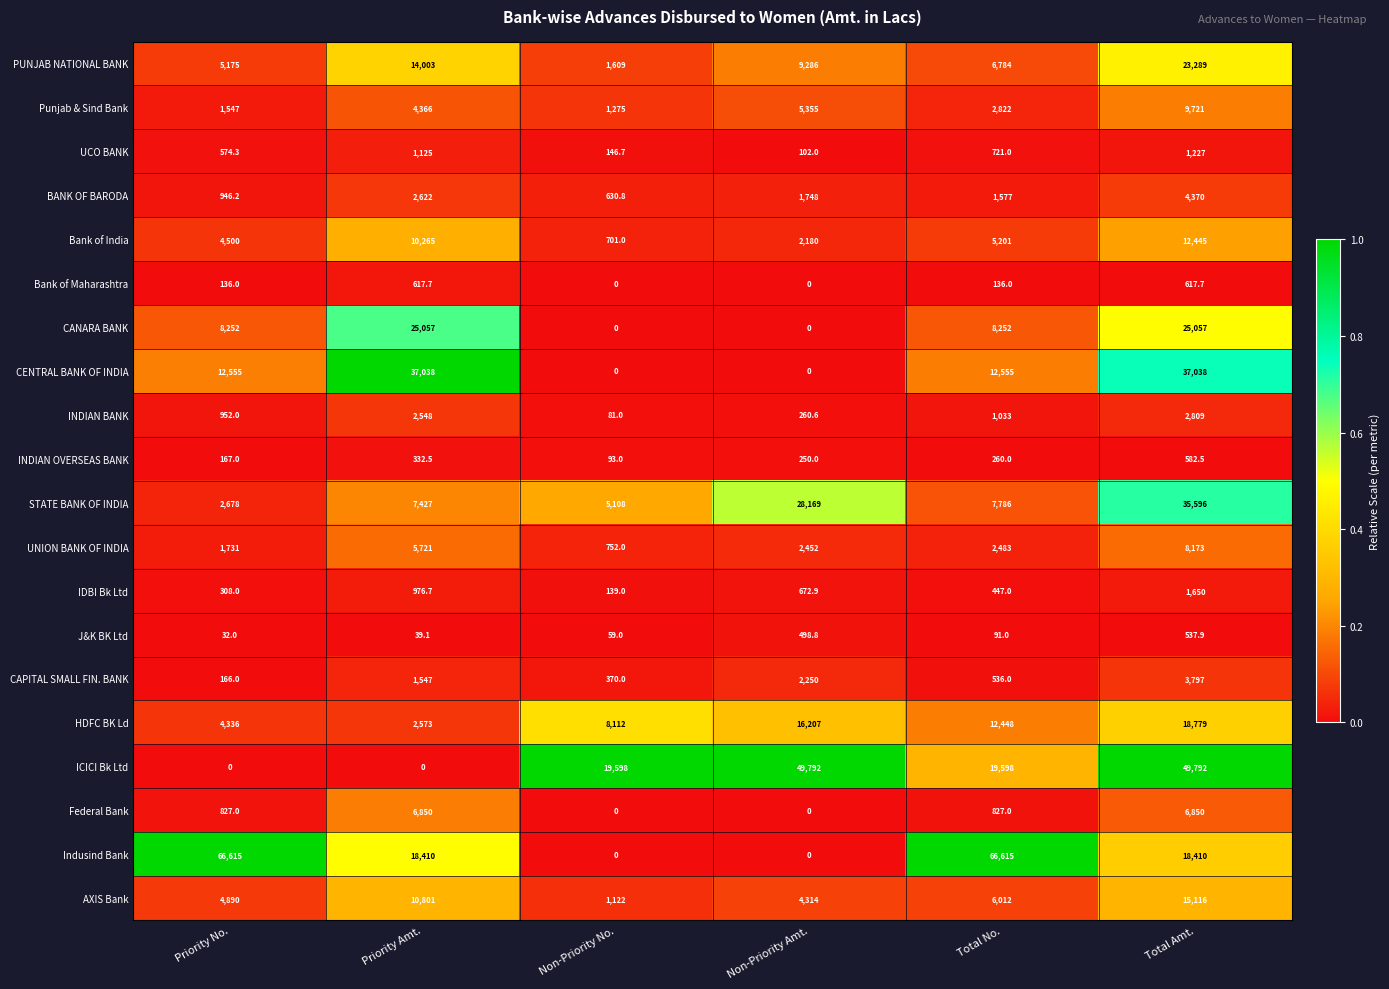

What is the sum of the PUNJAB NATIONAL BANK values at Priority No. and Total No.?

11959.0